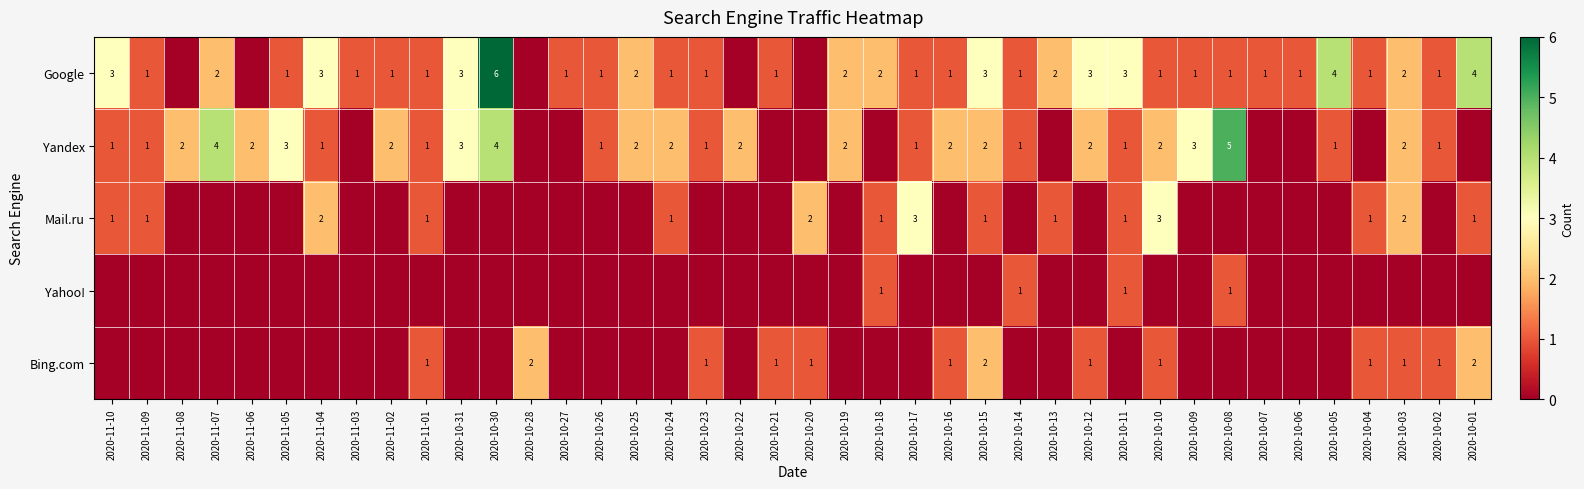

Is it true that Yandex equals 2 at 2020-10-22?

True